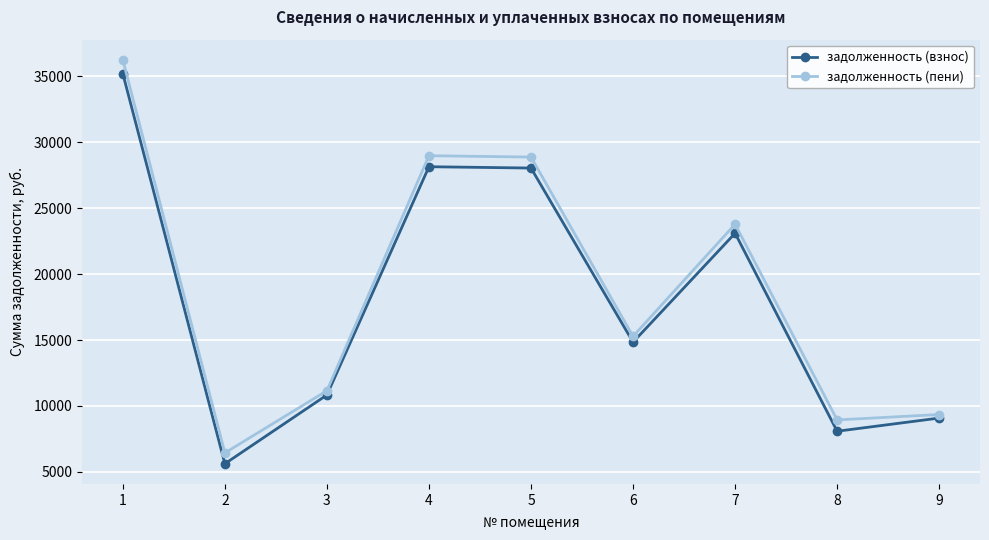

Count the number of categories in the chart.

9